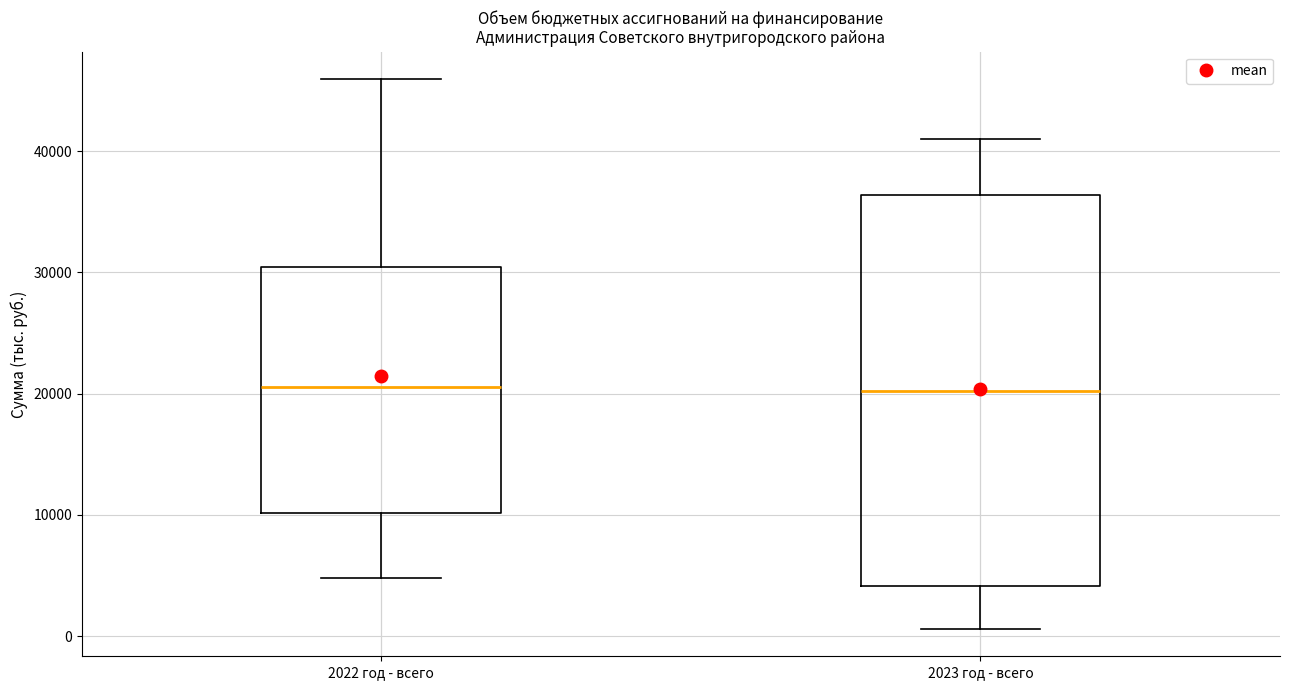

Where is the lower edge of the box for 2022 год - всего on the y-axis? The values are not printed on the chart, so give them approximately, as read against the axis.

10000